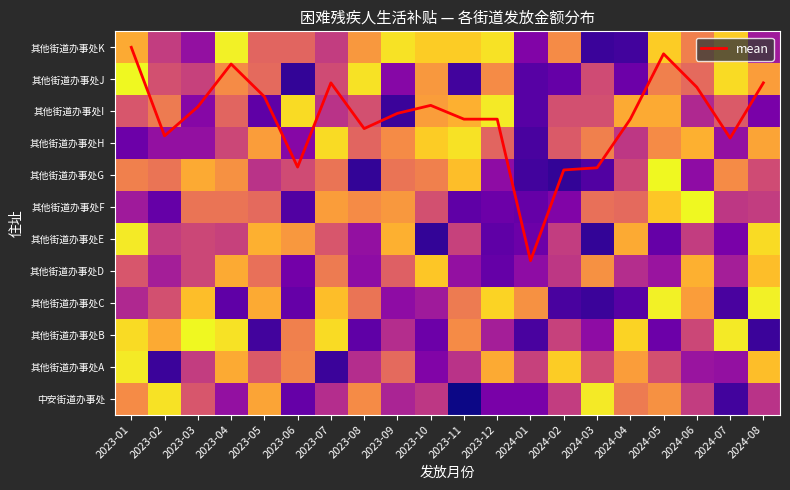

The value of 其他街道办事处H at 2023-11 is 5.0. True or false?

True